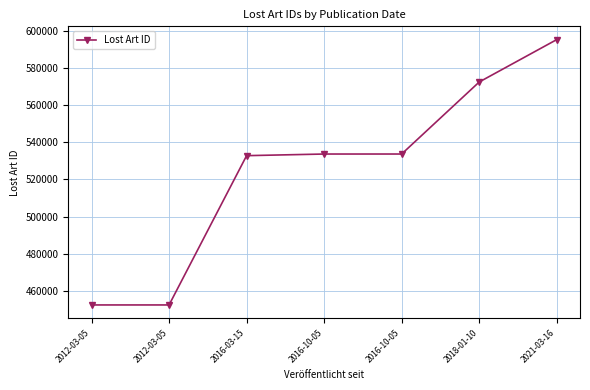

What is the minimum value shown in the chart?

452361